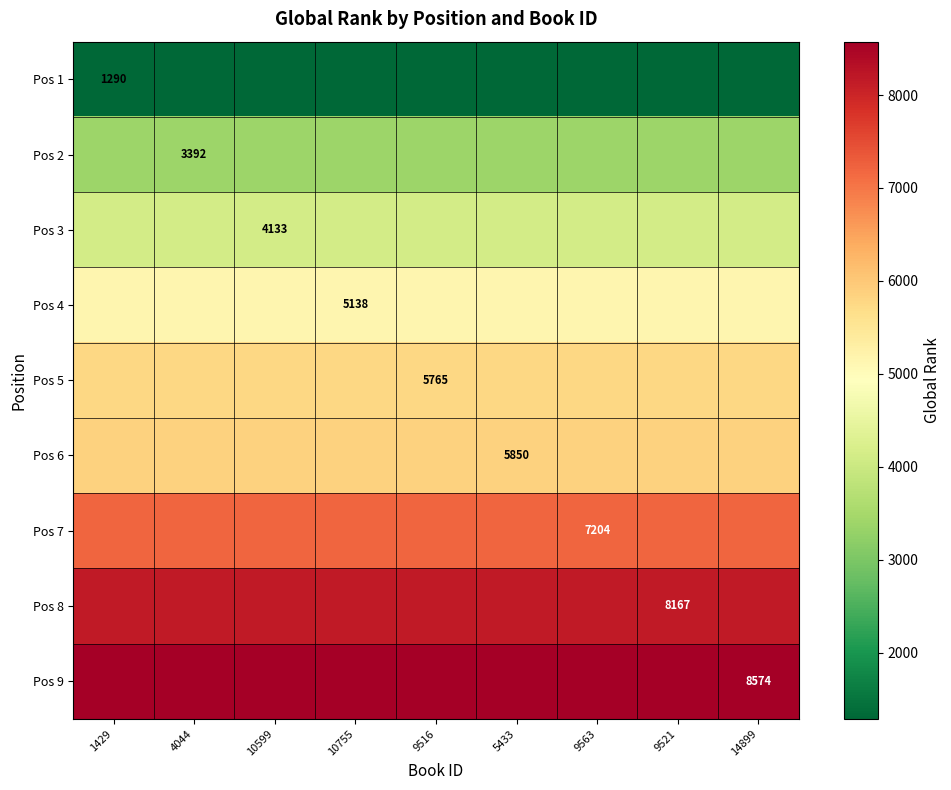

Read the Pos 6 value at 10599.

5850